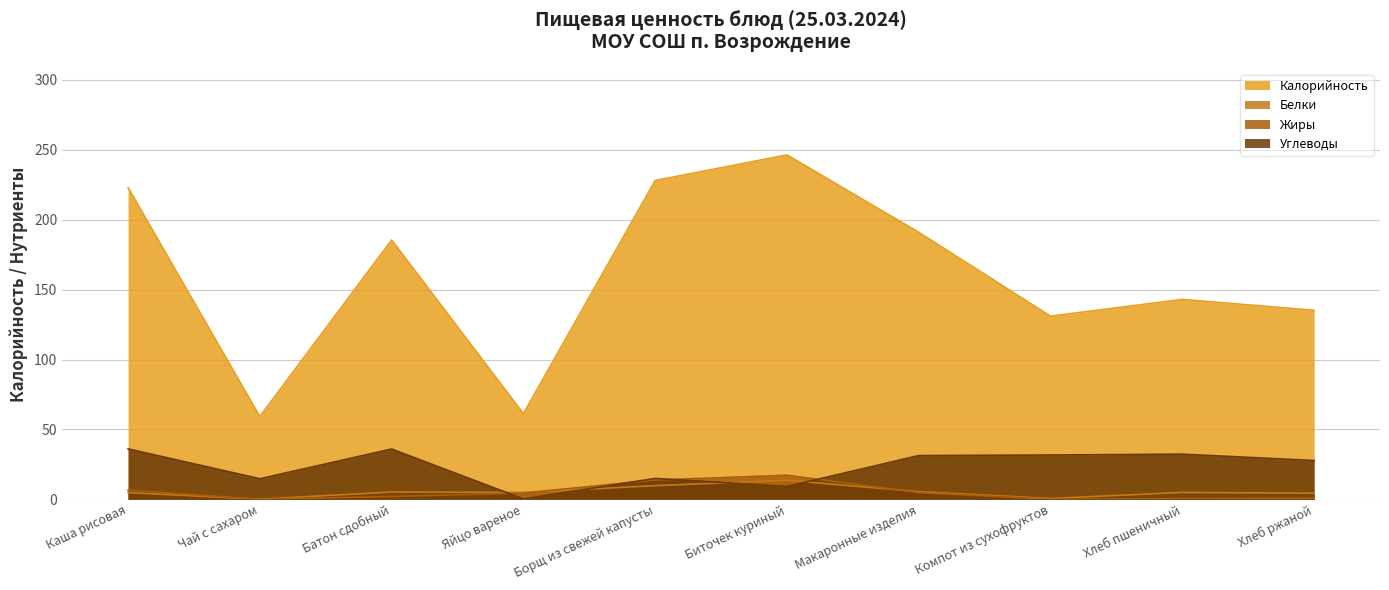

Rank the series at Каша рисовая from highest to lowest value.

Калорийность, Углеводы, Жиры, Белки